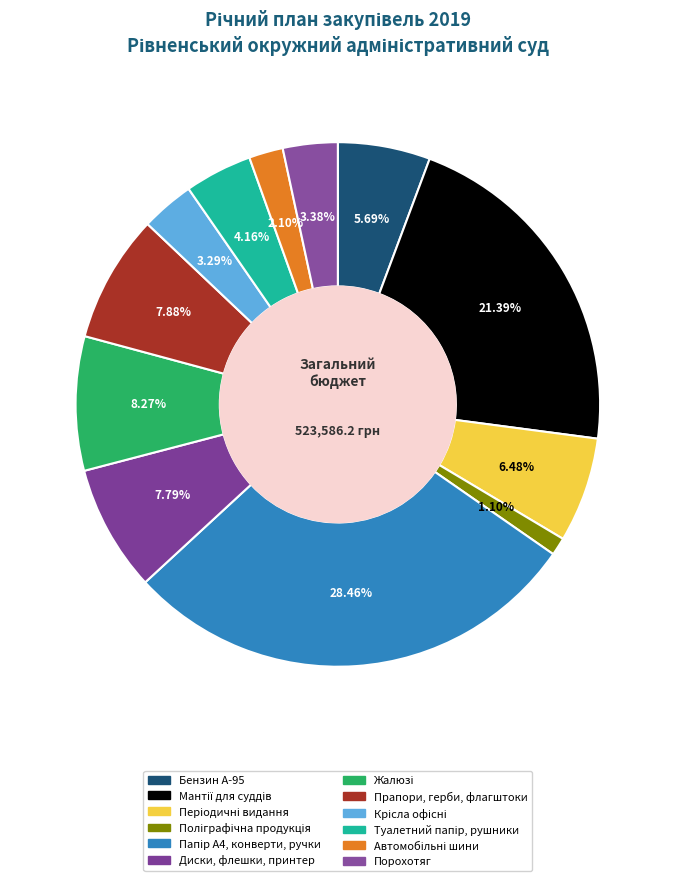

To the nearest percent, what percentage of the pie is Порохотяг?

3%